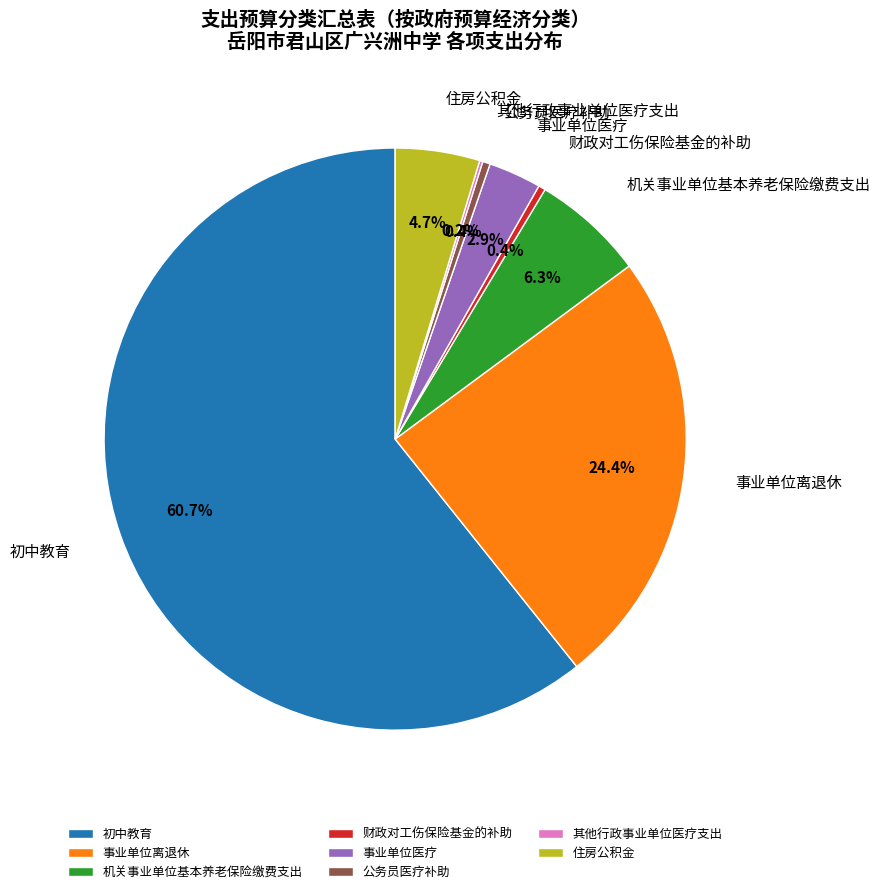

What is the majority slice?

初中教育